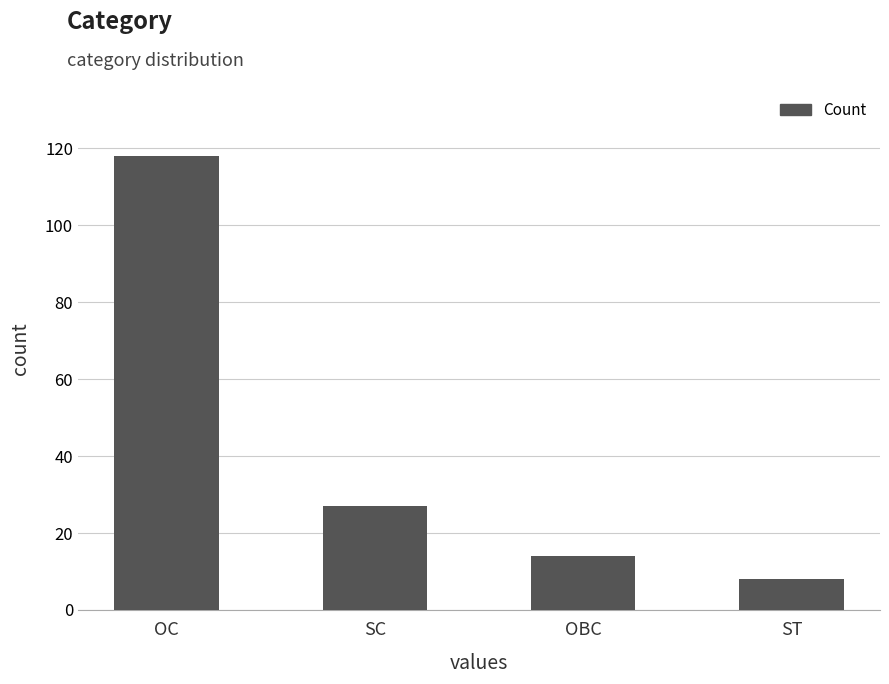

What is the average value?

42